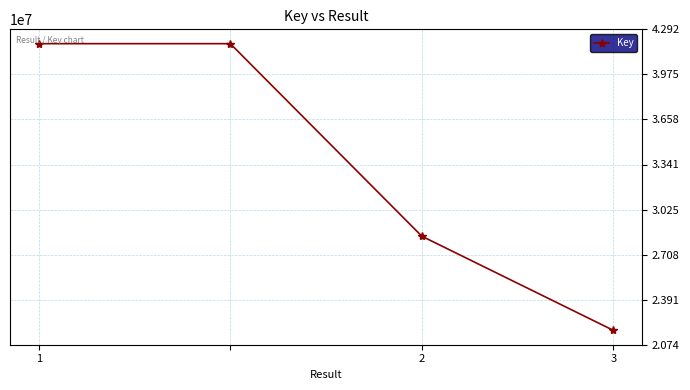

Reading left to right, what are all the values shown in this chart?

41914323	41914323	28368387	21745167